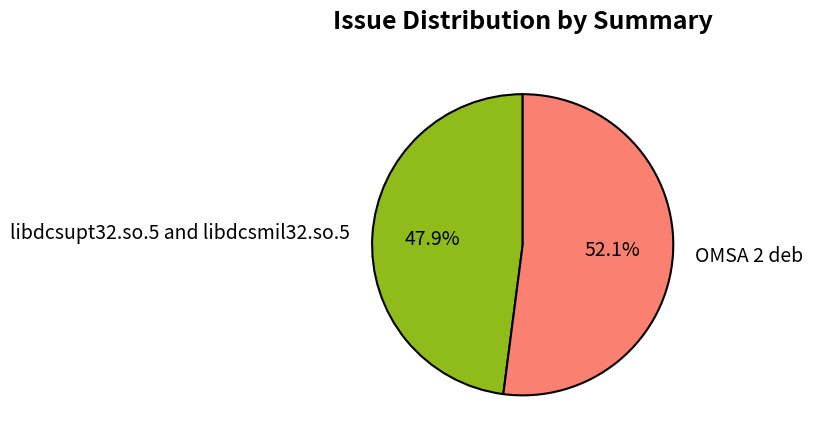

To the nearest percent, what is the difference between the libdcsupt32.so.5 and libdcsmil32.so.5 and OMSA 2 deb slice percentages?

4%